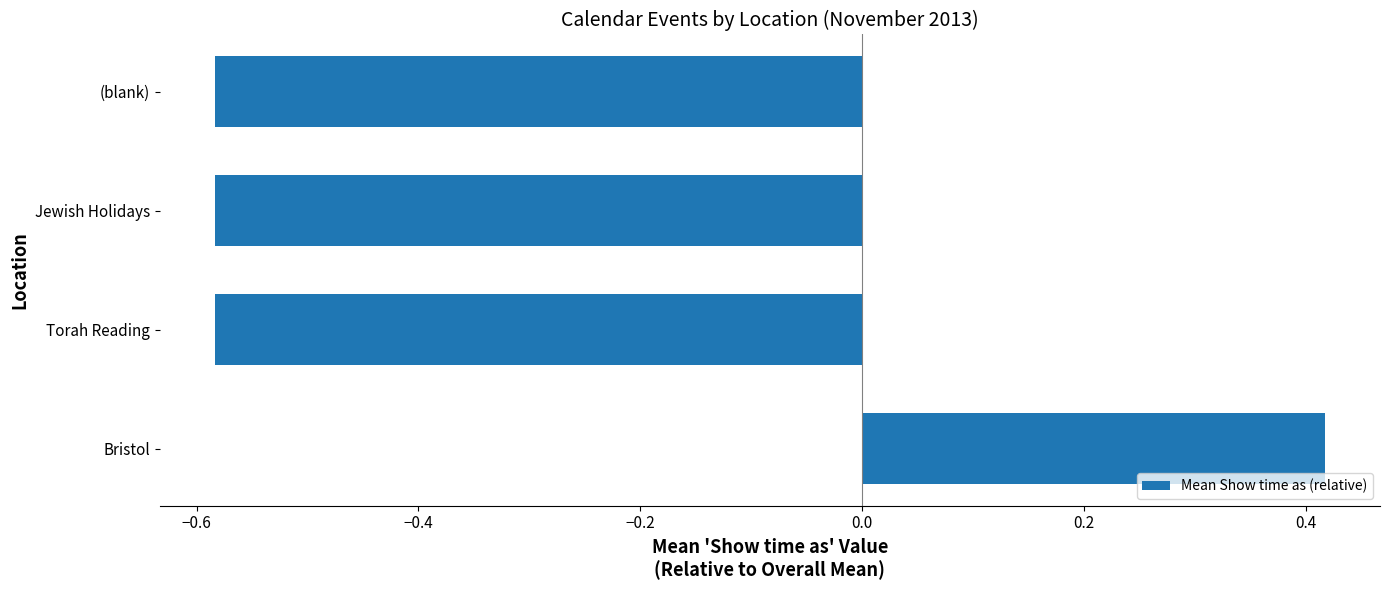

Which has a higher value, Bristol or Torah Reading?

Bristol